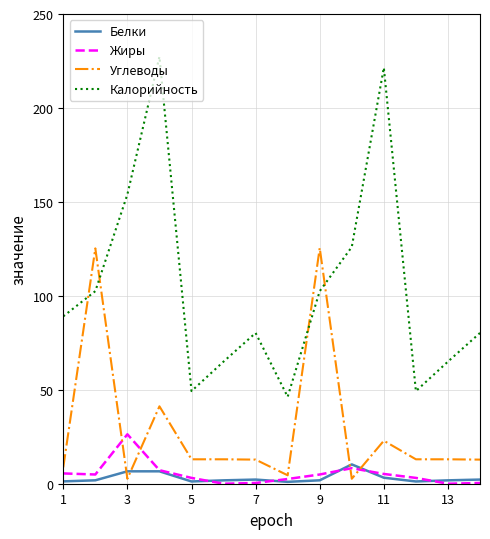

Which series has the largest total across all categories?

Калорийность